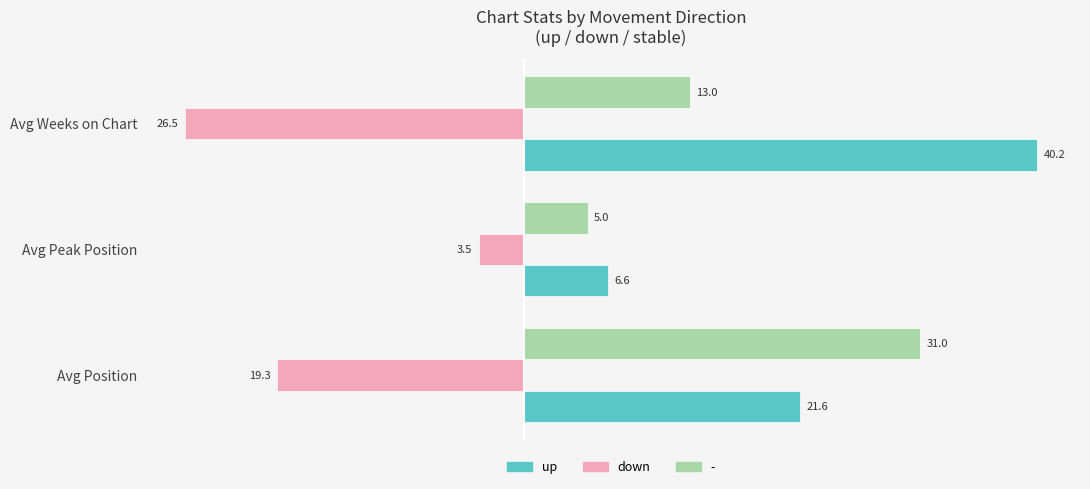

What is the sum of all up values?

68.4